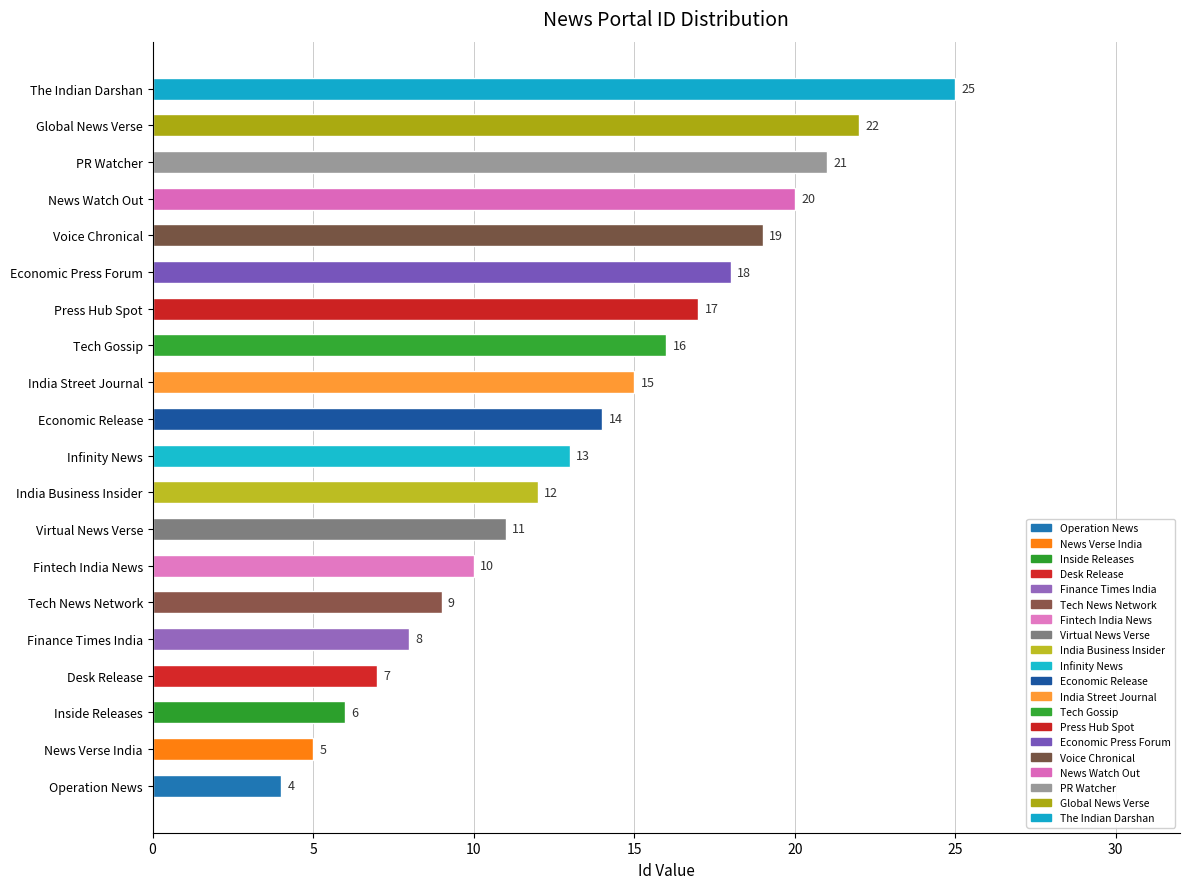

Rank the categories by value from highest to lowest.

The Indian Darshan, Global News Verse, PR Watcher, News Watch Out, Voice Chronical, Economic Press Forum, Press Hub Spot, Tech Gossip, India Street Journal, Economic Release, Infinity News, India Business Insider, Virtual News Verse, Fintech India News, Tech News Network, Finance Times India, Desk Release, Inside Releases, News Verse India, Operation News